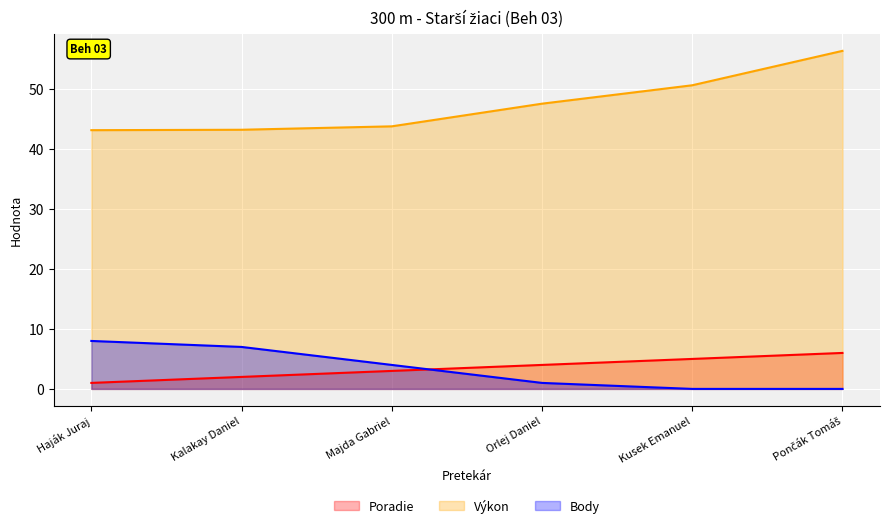

Rank the series by their maximum value, from lowest to highest.

Poradie, Body, Výkon